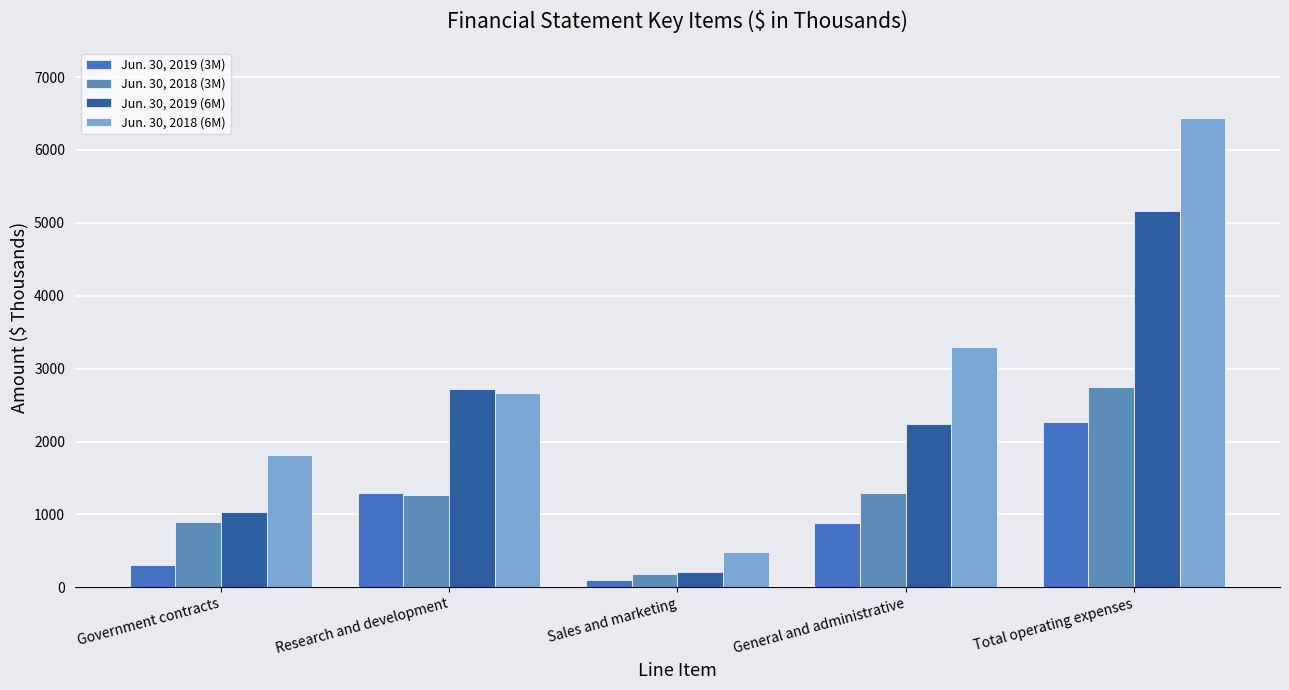

How many categories are shown in the chart?

5